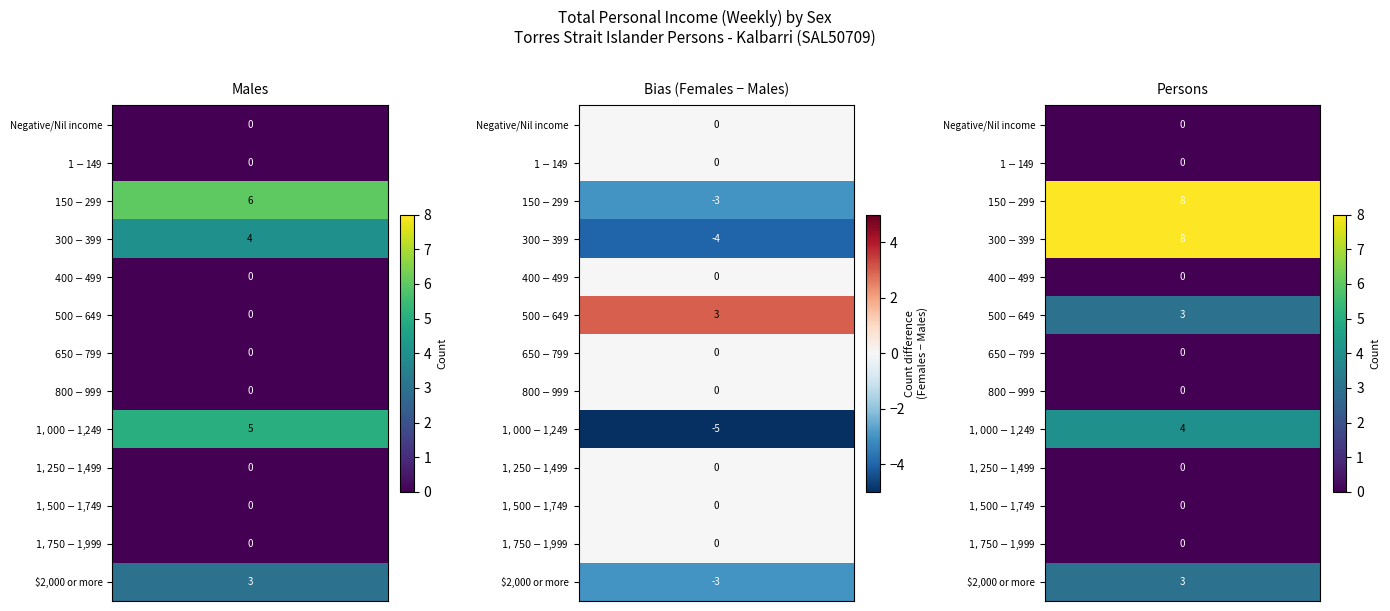

What is the sum of the Persons values at $800-$999 and $300-$399?

8